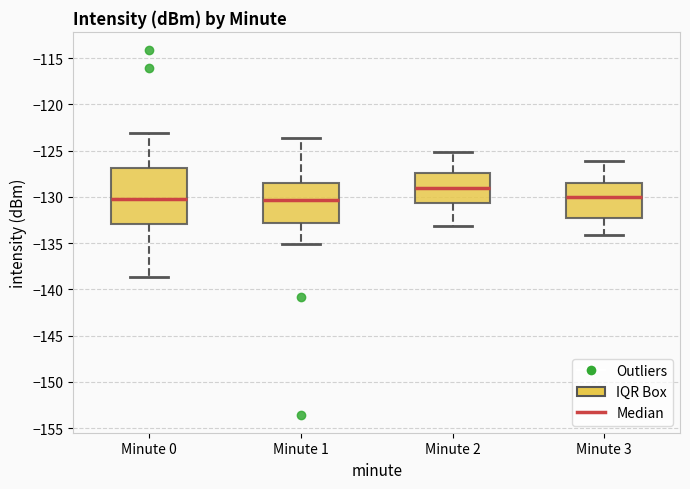

Which box is the tallest, from its lower edge to its upper edge?

Minute 0